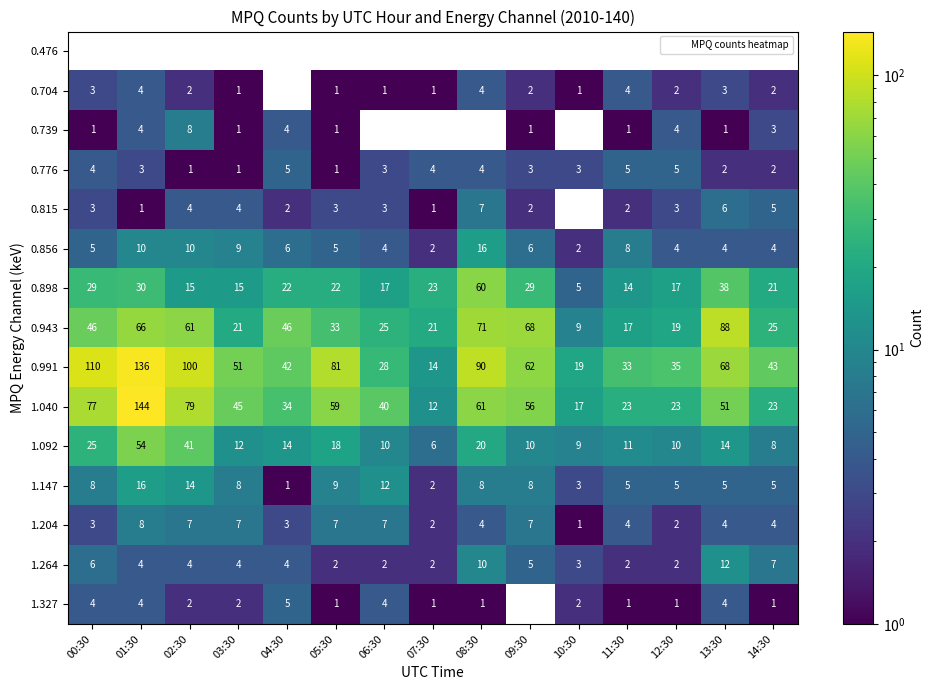

At which label does 1.092 first exceed 12?

00:30